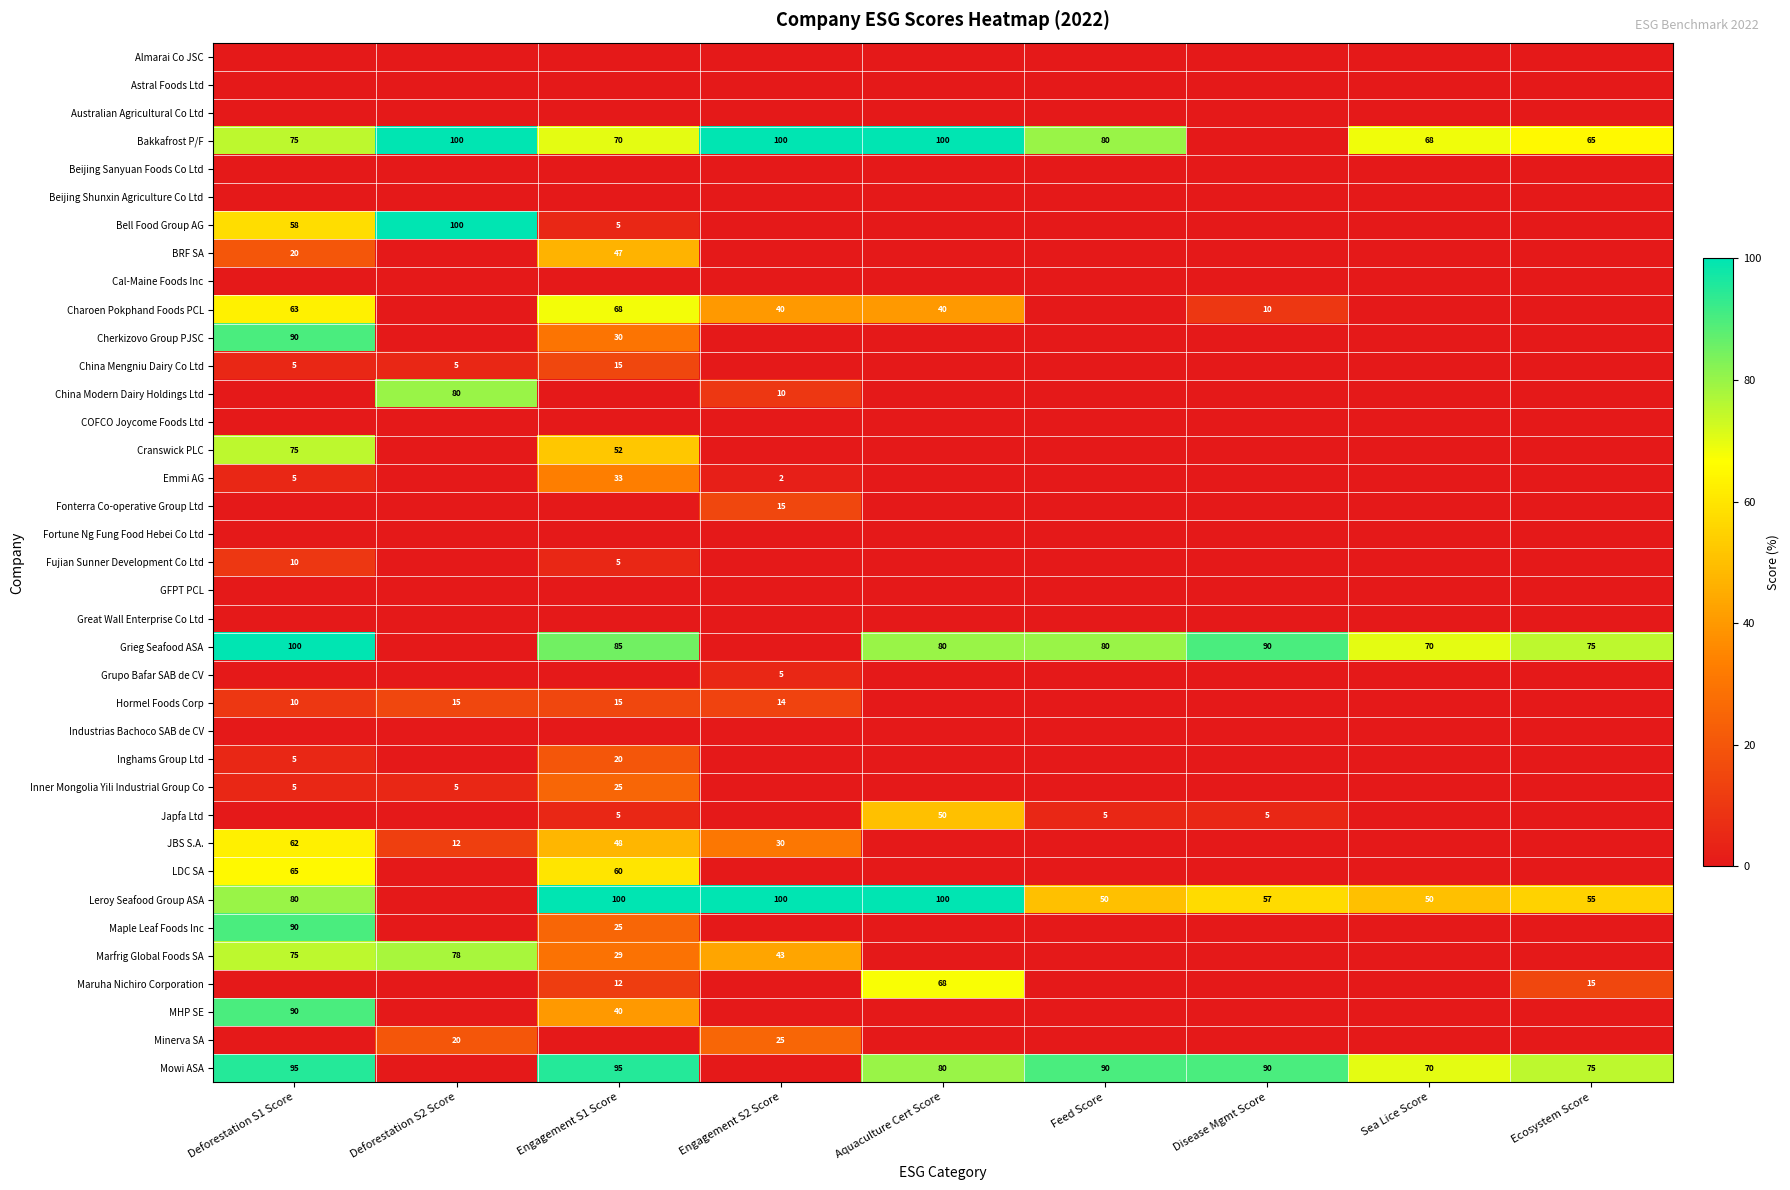

What is the difference between the highest and lowest values at Deforestation S1 Score?

100.0